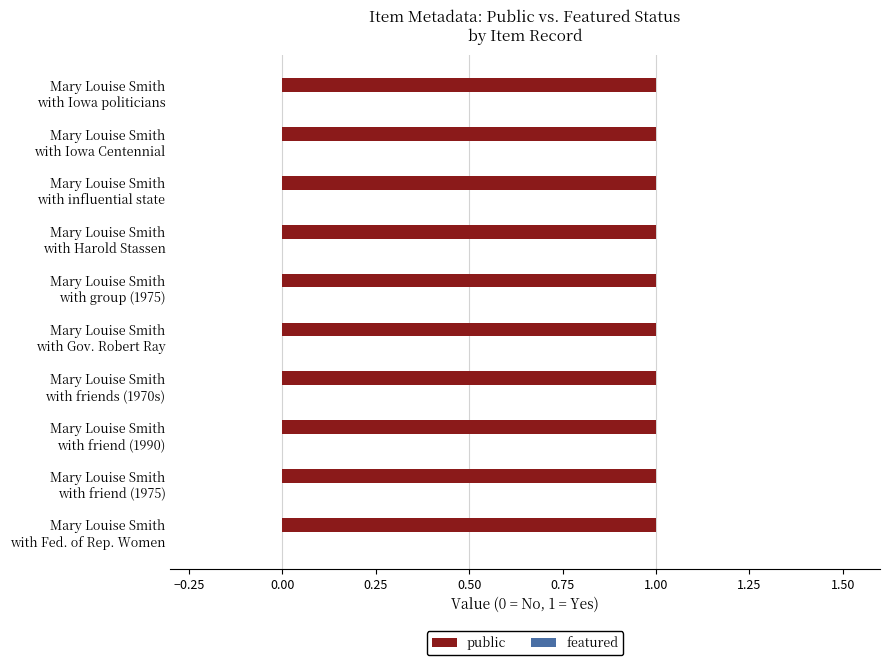

How many groups of bars are there?

10